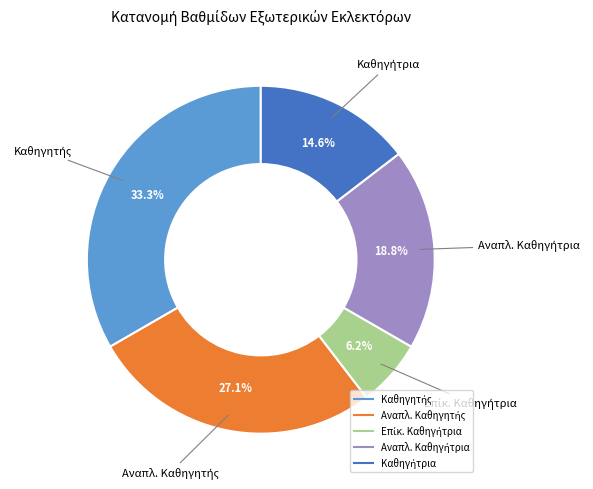

Is there any slice that represents more than half of the pie?

No